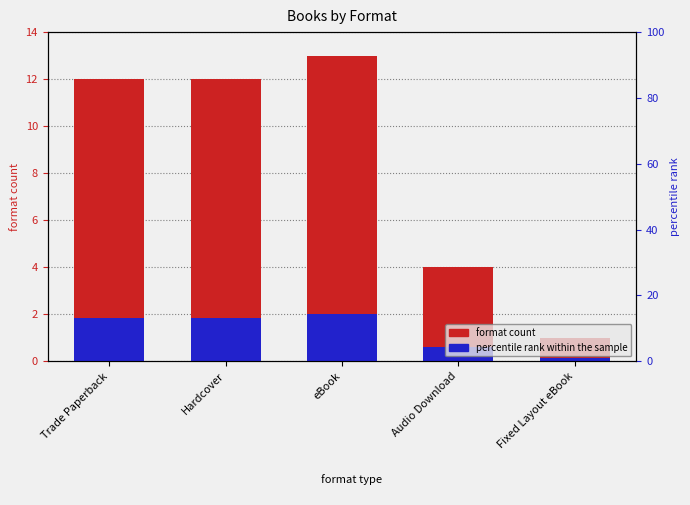

How many groups of bars are there?

5